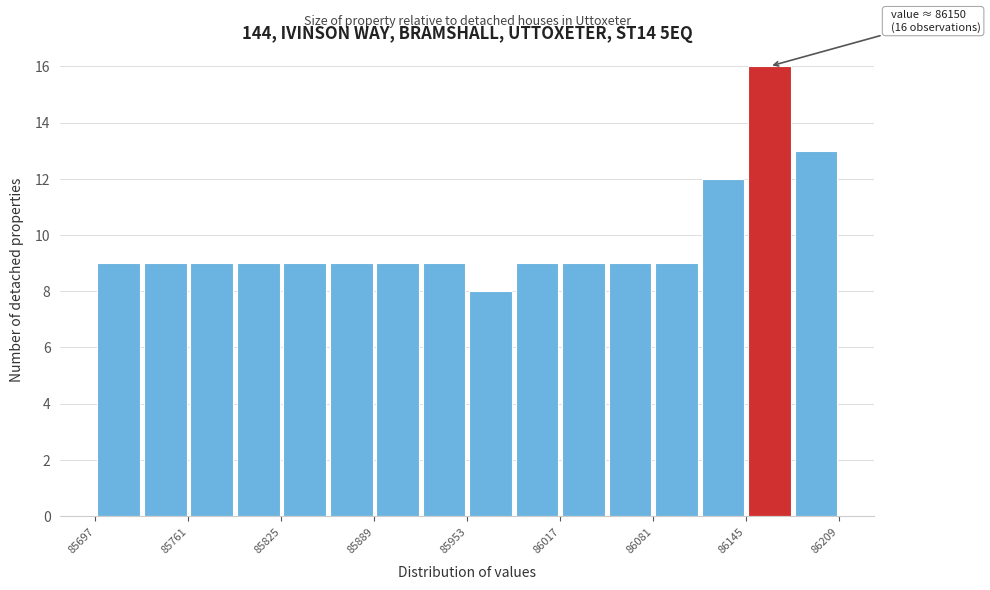

Read against the x-axis, roughly where is the centre of the tallest bar?

86160